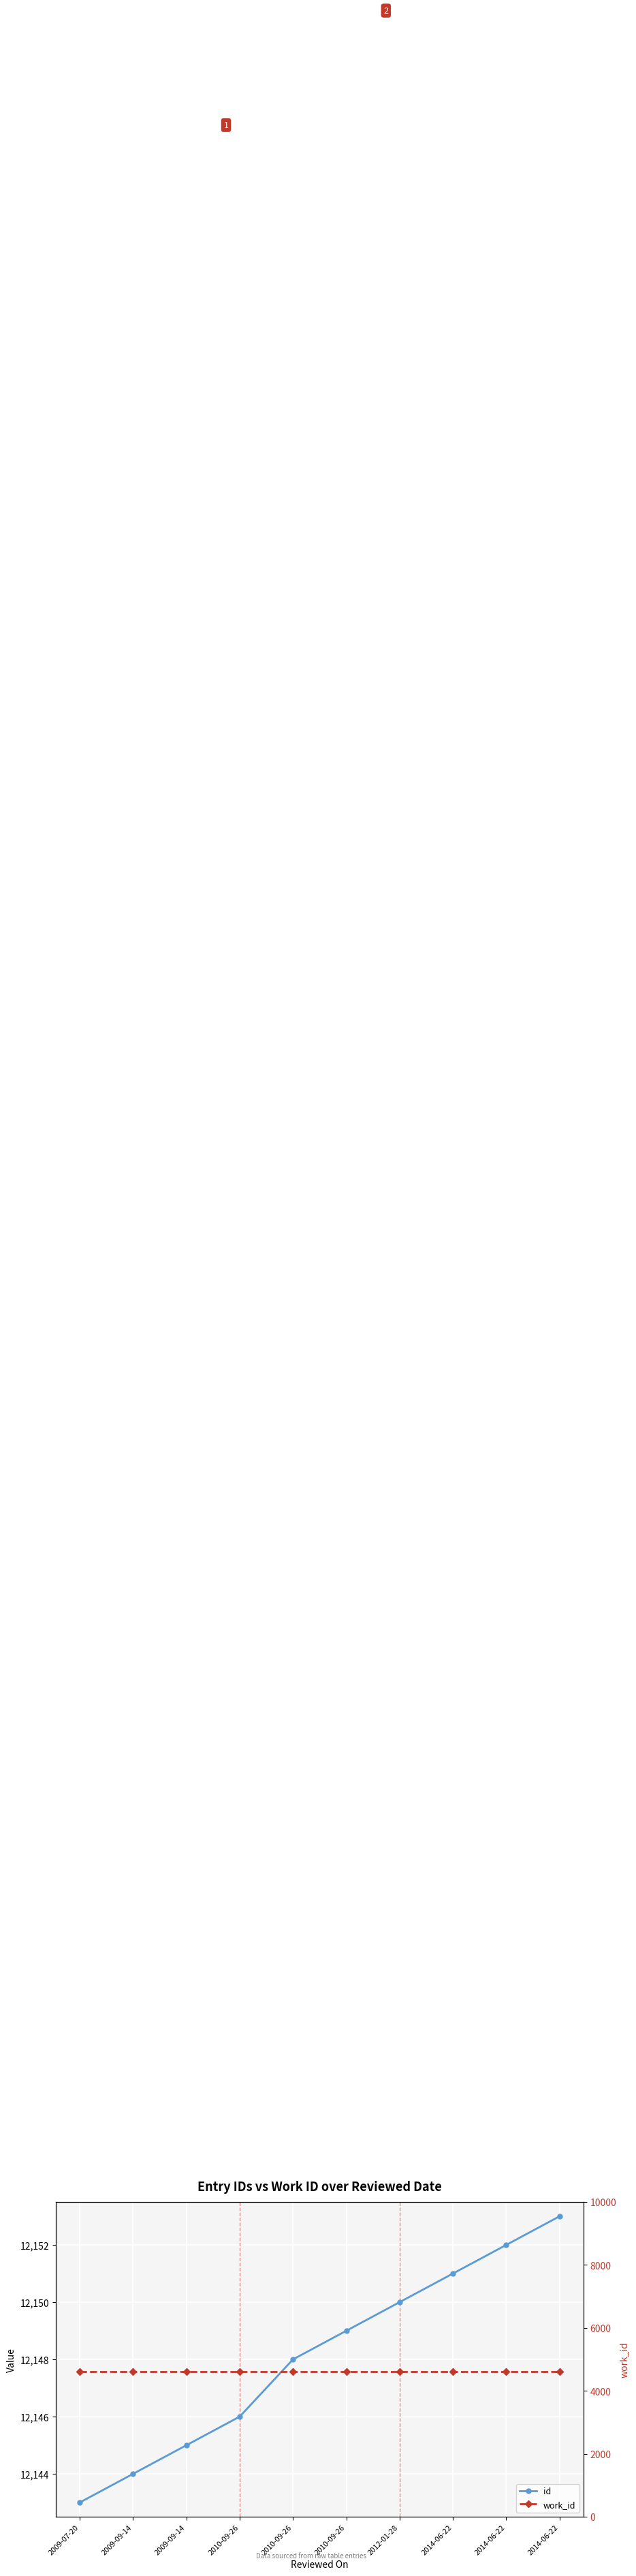

Is it true that work_id equals 4610 at 2014-06-22?

True